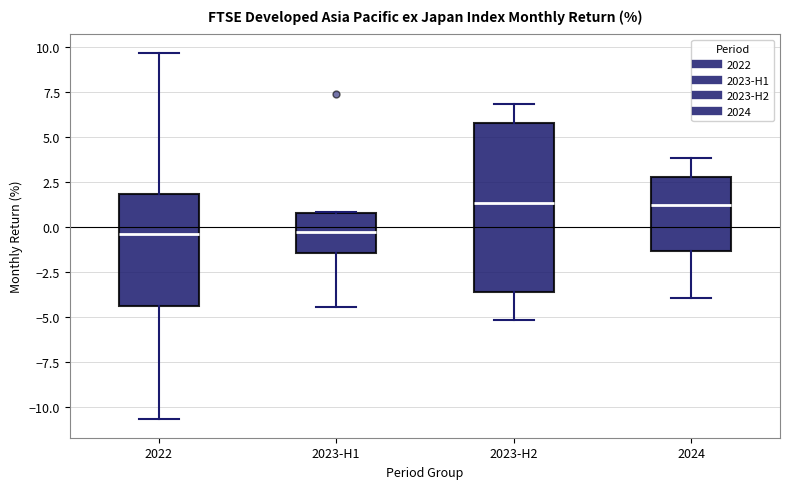

Comparing the boxes themselves (not the whiskers), which one is the tallest?

2023-H2